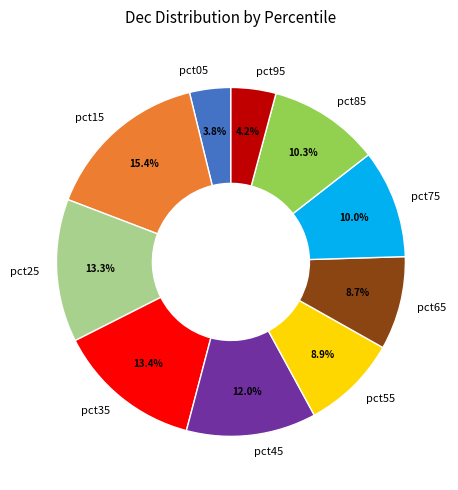

The pct65 slice represents 1% of the pie. True or false?

False